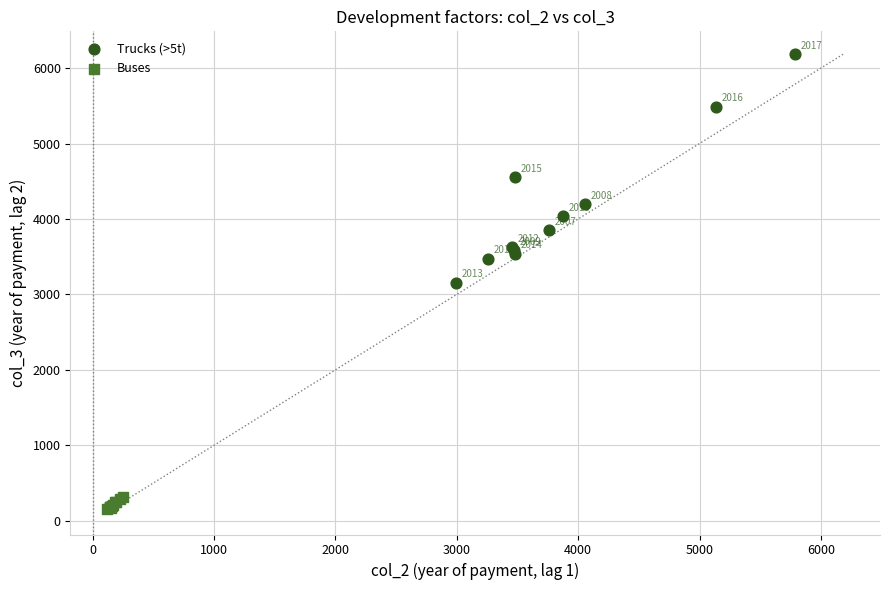

What are all the series names shown in the legend?

Trucks (>5t), Buses